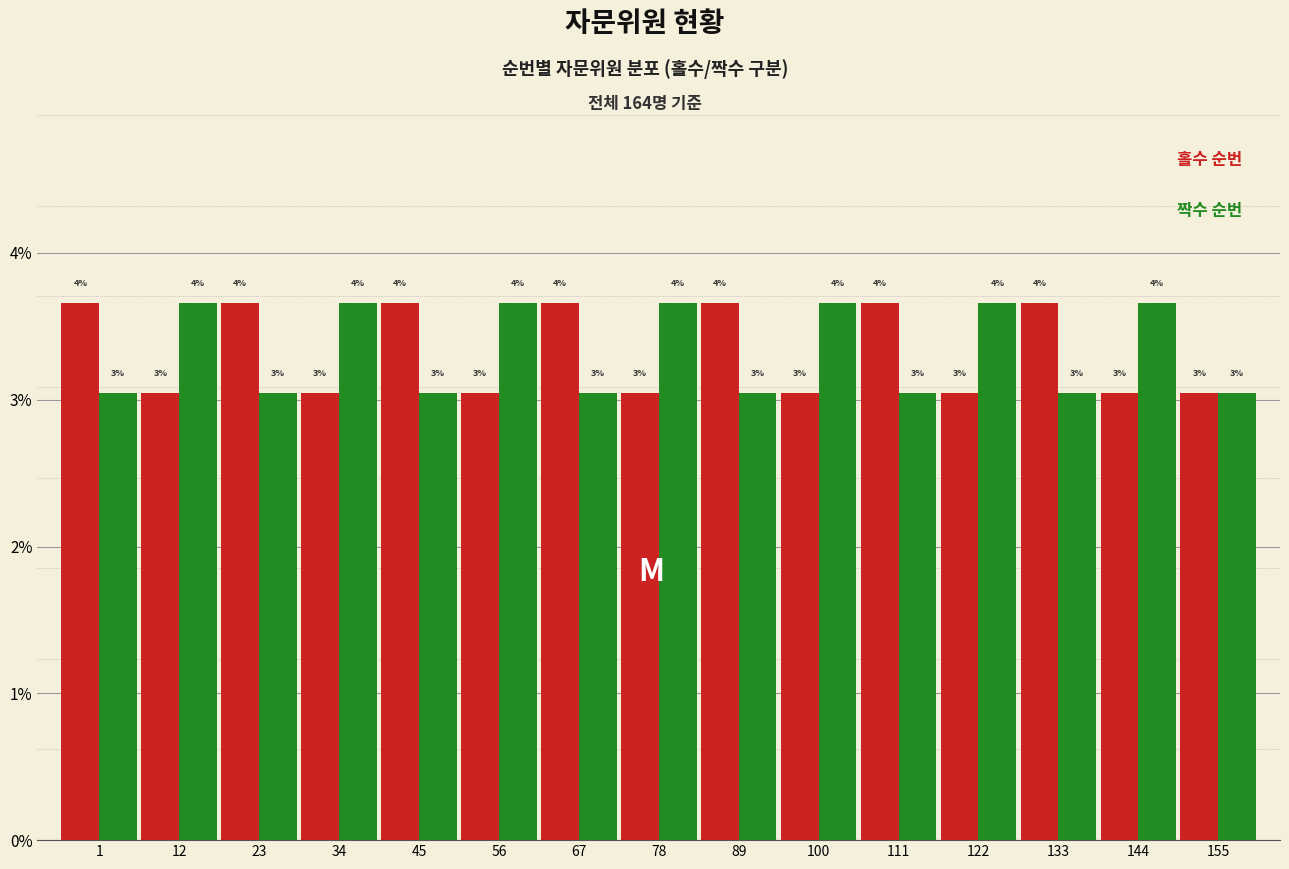

Are the bars horizontal?

No